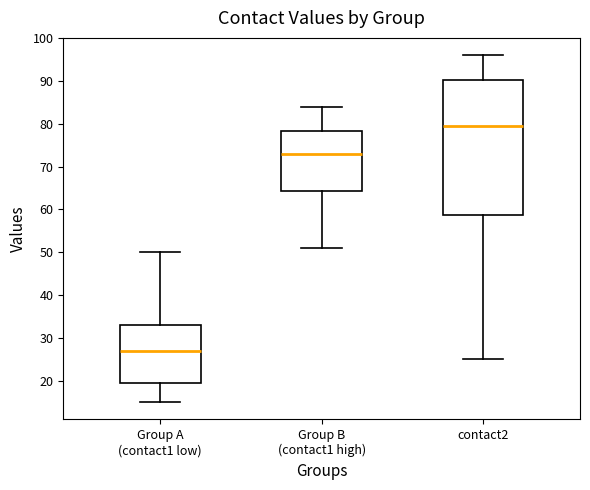

Reading left to right, transcribe this box plot: for each box, give where its median line is, the range the box spans, and where its two whiskers end, as read against the y-axis. The values are not printed on the chart, so give them approximately, as read against the axis.

Group A (contact1 low): median 27, box 20 to 33, whiskers 15 to 50
Group B (contact1 high): median 73, box 64 to 78, whiskers 51 to 84
contact2: median 80, box 59 to 90, whiskers 25 to 96